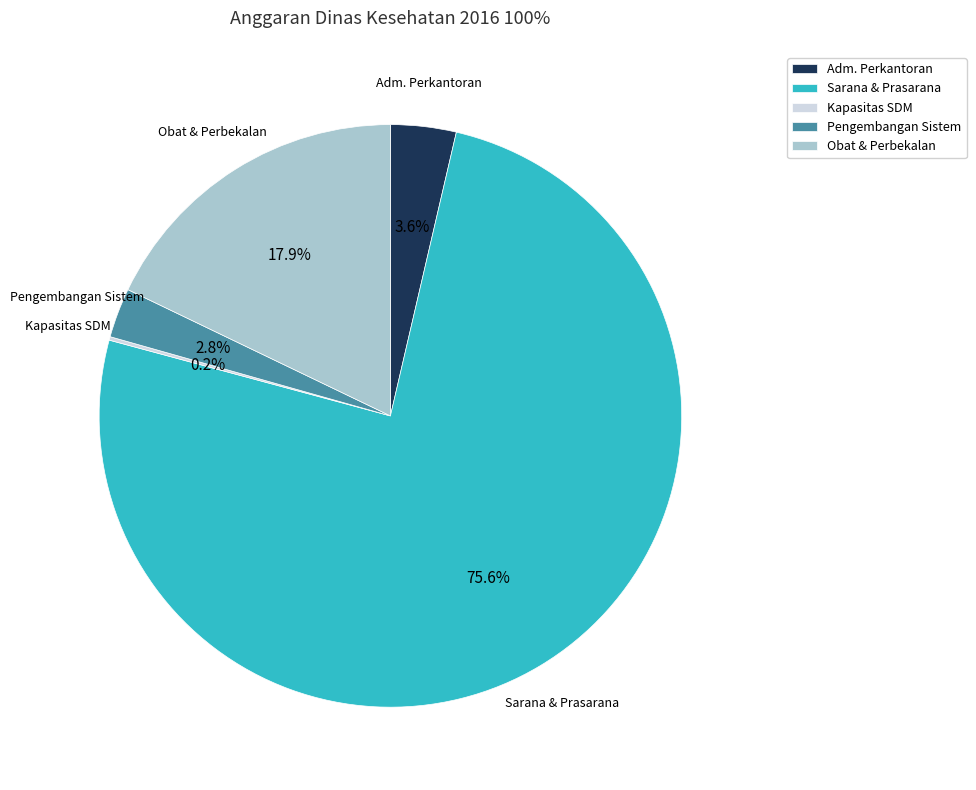

Does any single category account for the majority?

Yes